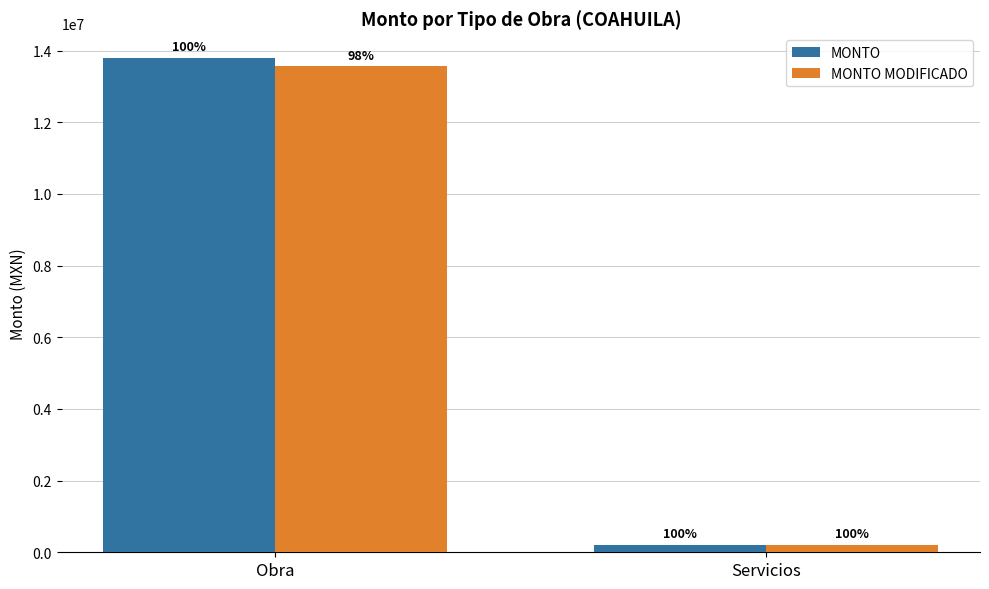

How many groups of bars are there?

2